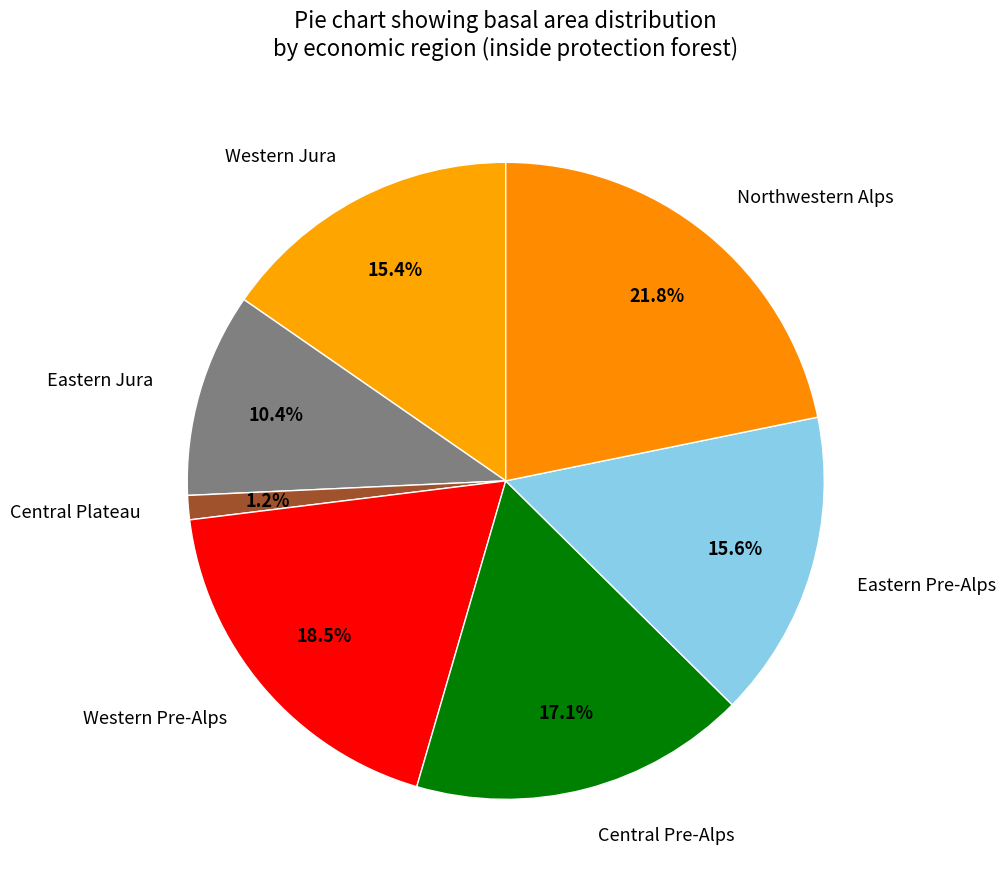

To the nearest percent, what portion does Western Jura represent?

15%